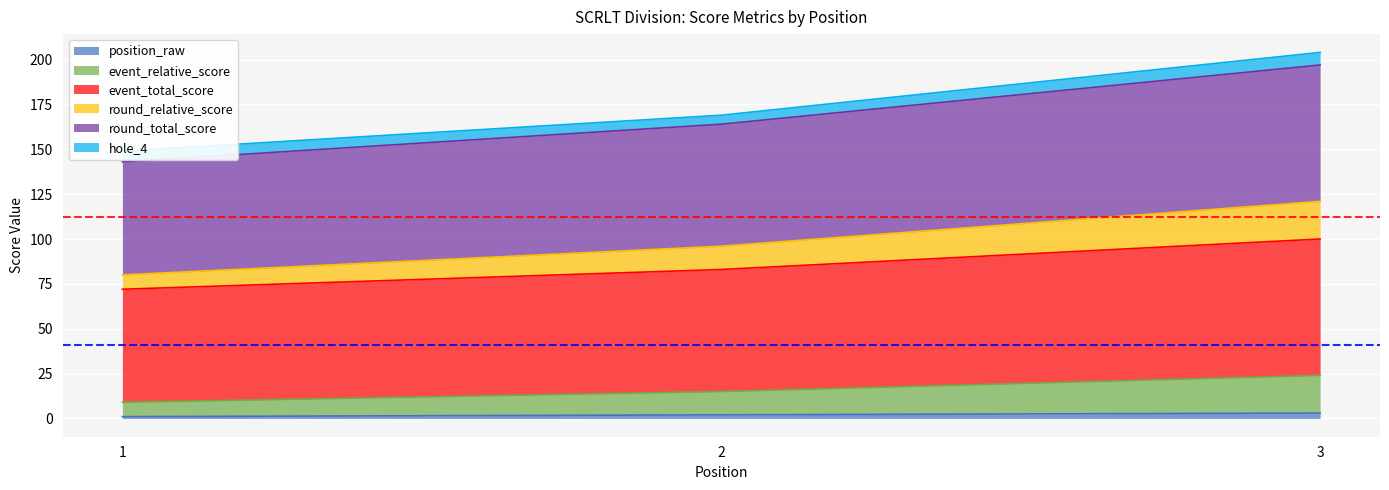

Which series has the largest total across all categories?

event_relative_score